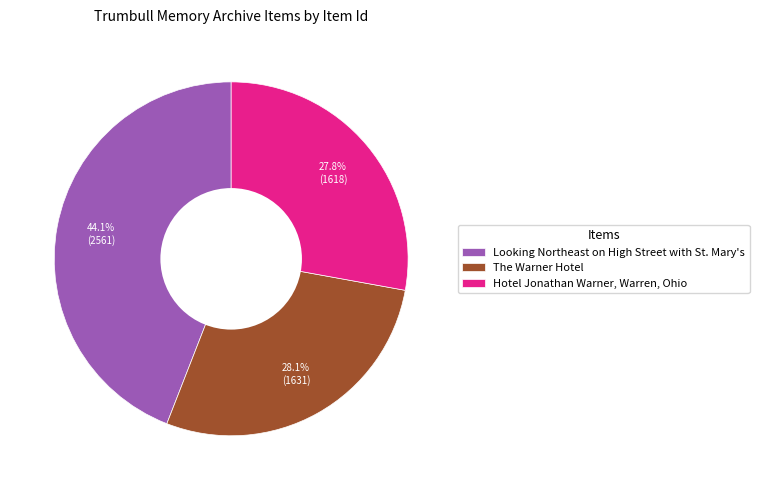

Count the number of slices in the pie.

3